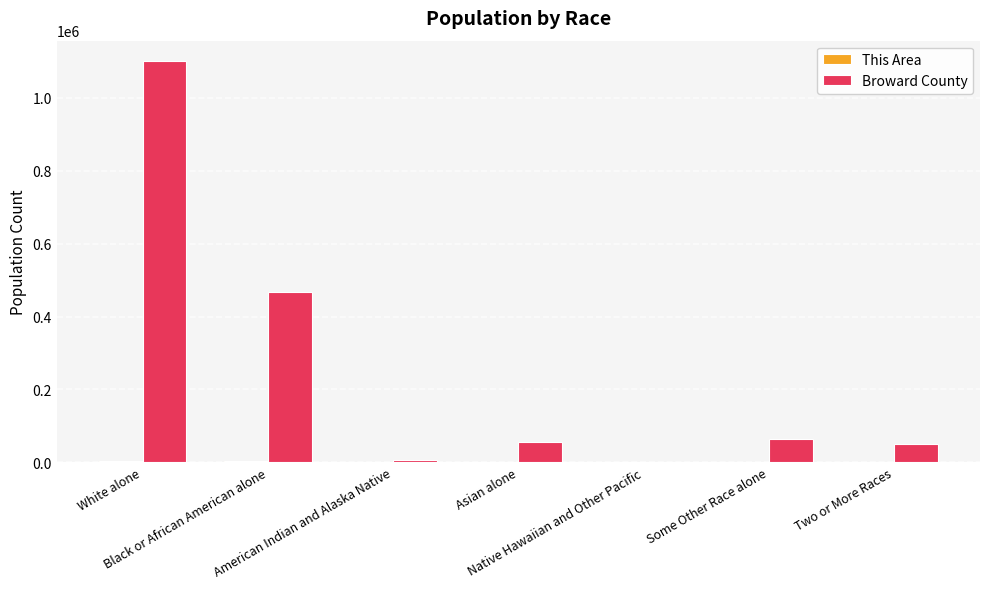

How many groups of bars are there?

7